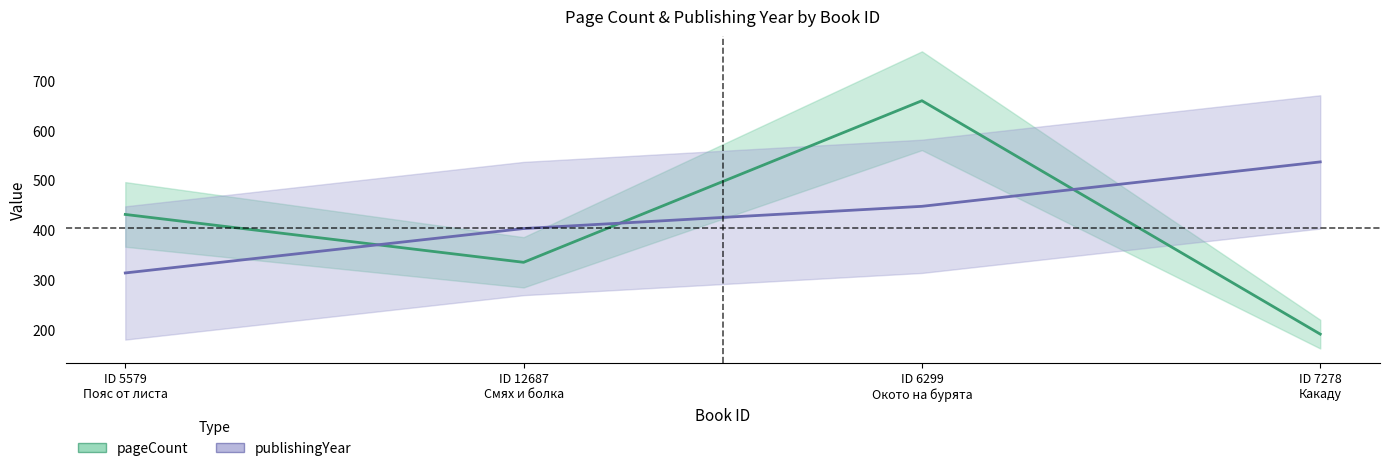

Reading left to right, transcribe all the data shown in this chart.

pageCount: ID 5579
Пояс от листа=432.0	ID 12687
Смях и болка=336.0	ID 6299
Окото на бурята=660.0	ID 7278
Какаду=192.0
publishingYear: ID 5579
Пояс от листа=314.7	ID 12687
Смях и болка=403.7	ID 6299
Окото на бурята=448.3	ID 7278
Какаду=537.3